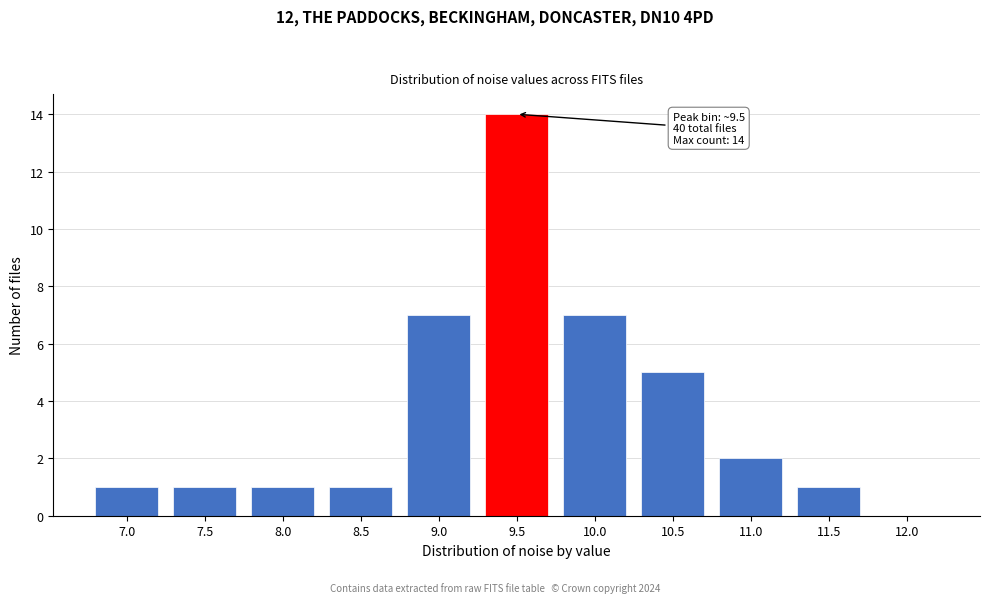

Reading right to left, transcribe all the data shown in this chart.

12.0=0	11.5=1	11.0=2	10.5=5	10.0=7	9.5=14	9.0=7	8.5=1	8.0=1	7.5=1	7.0=1